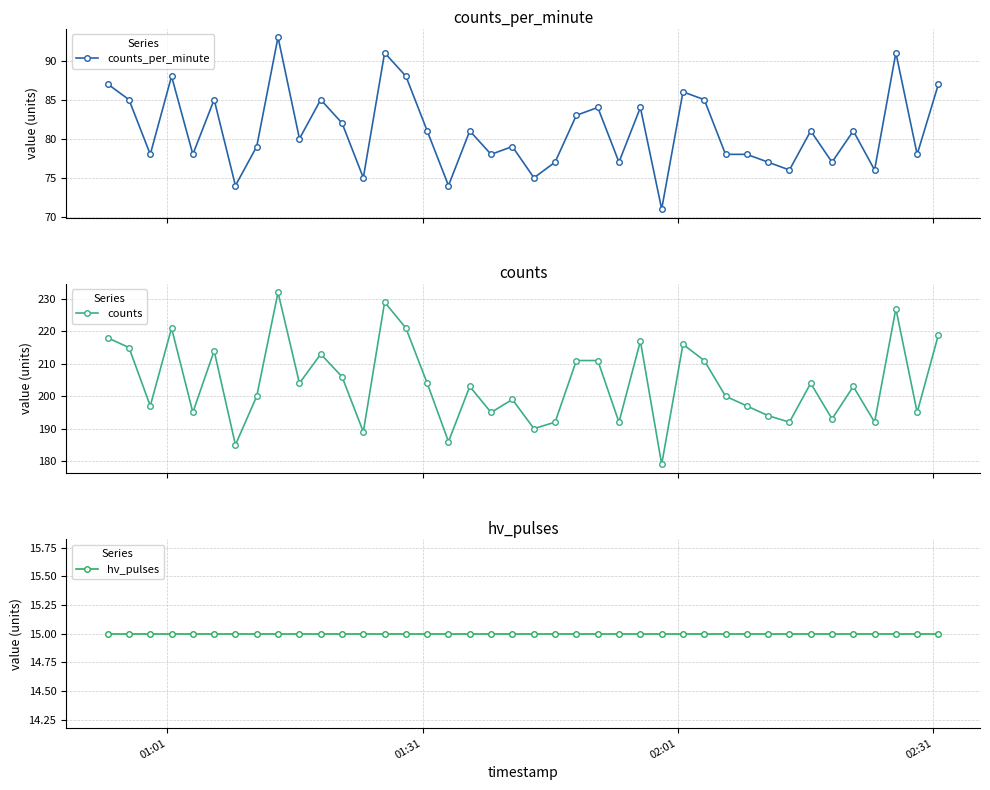

True or false: counts and hv_pulses cross at least once.

False